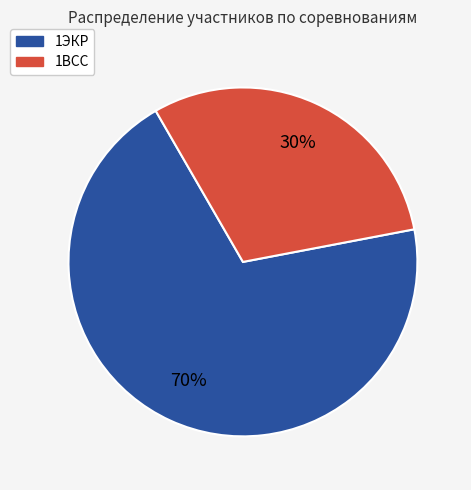

Which category has the biggest portion of the pie?

1ЭКР